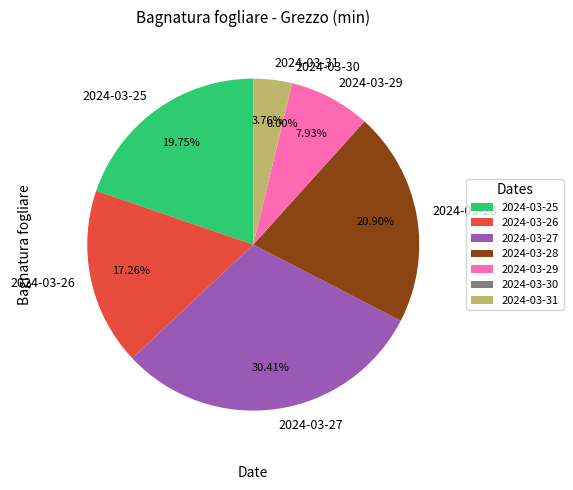

True or false: 2024-03-31 accounts for 4% of the total.

True